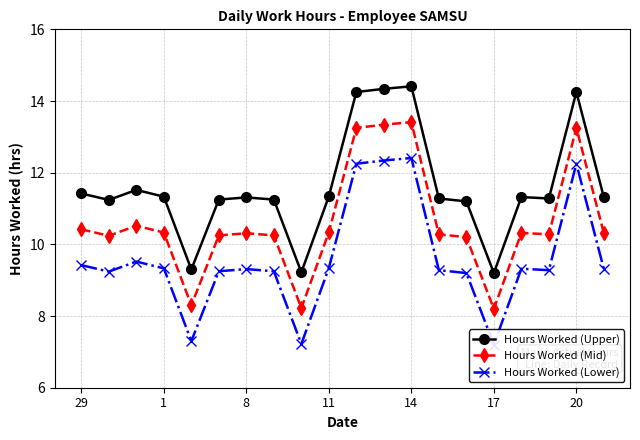

What is the minimum value for Hours Worked (Mid)?

8.2